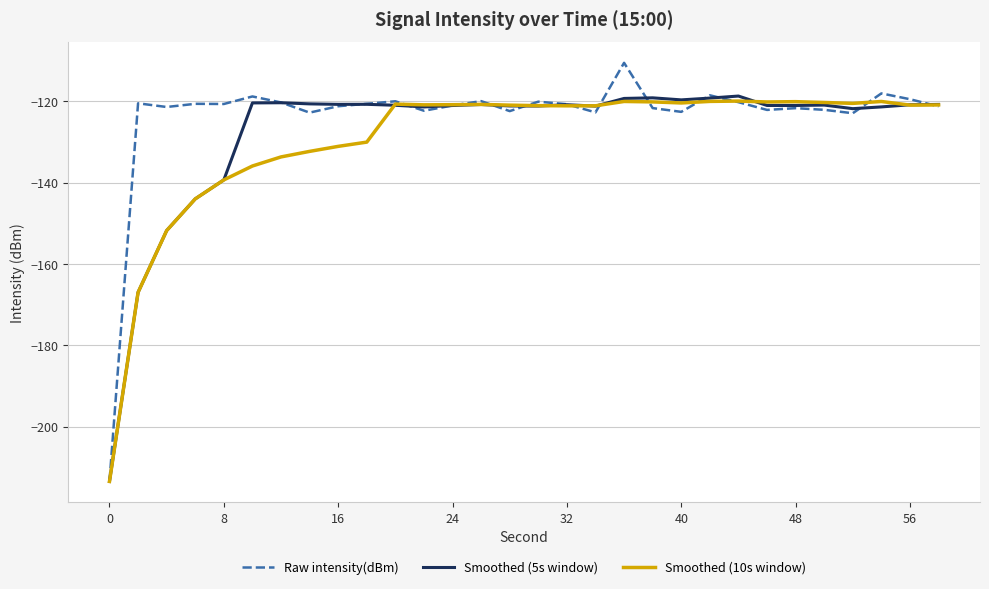

Does the chart have visible grid lines?

Yes